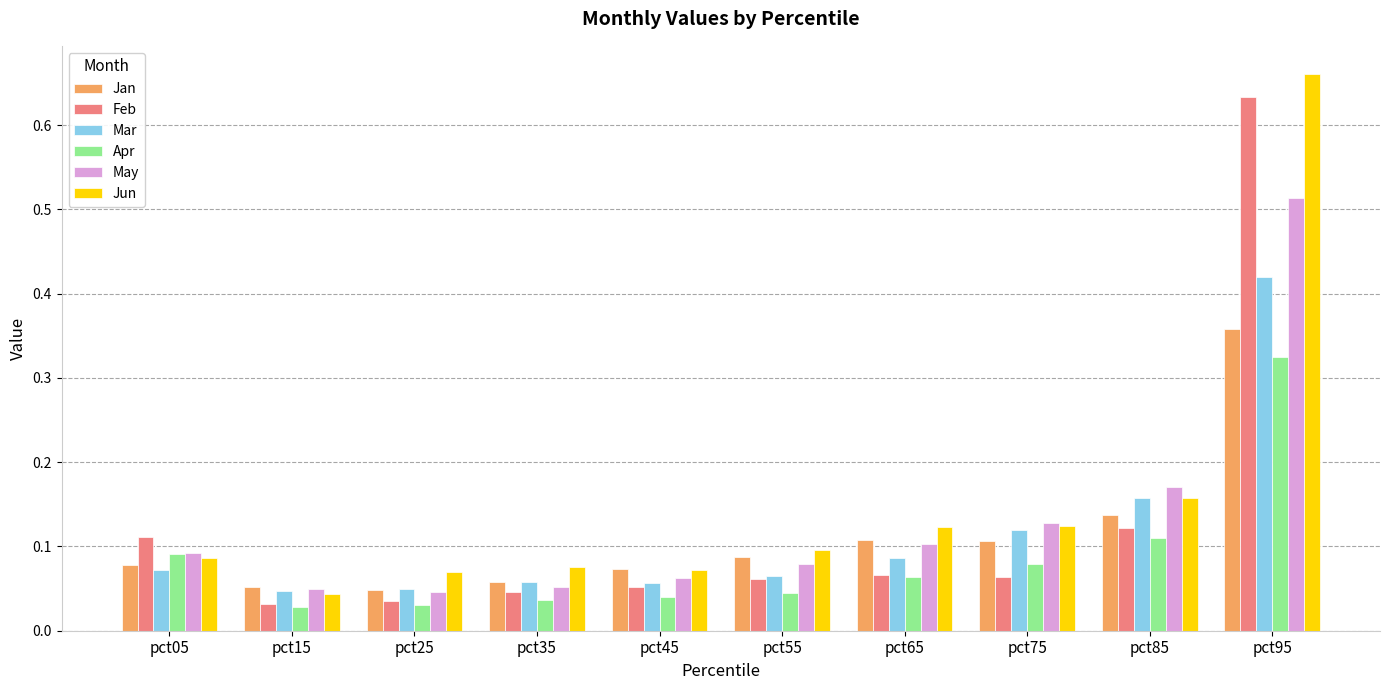

How many Jan values are between 0 and 1?

10